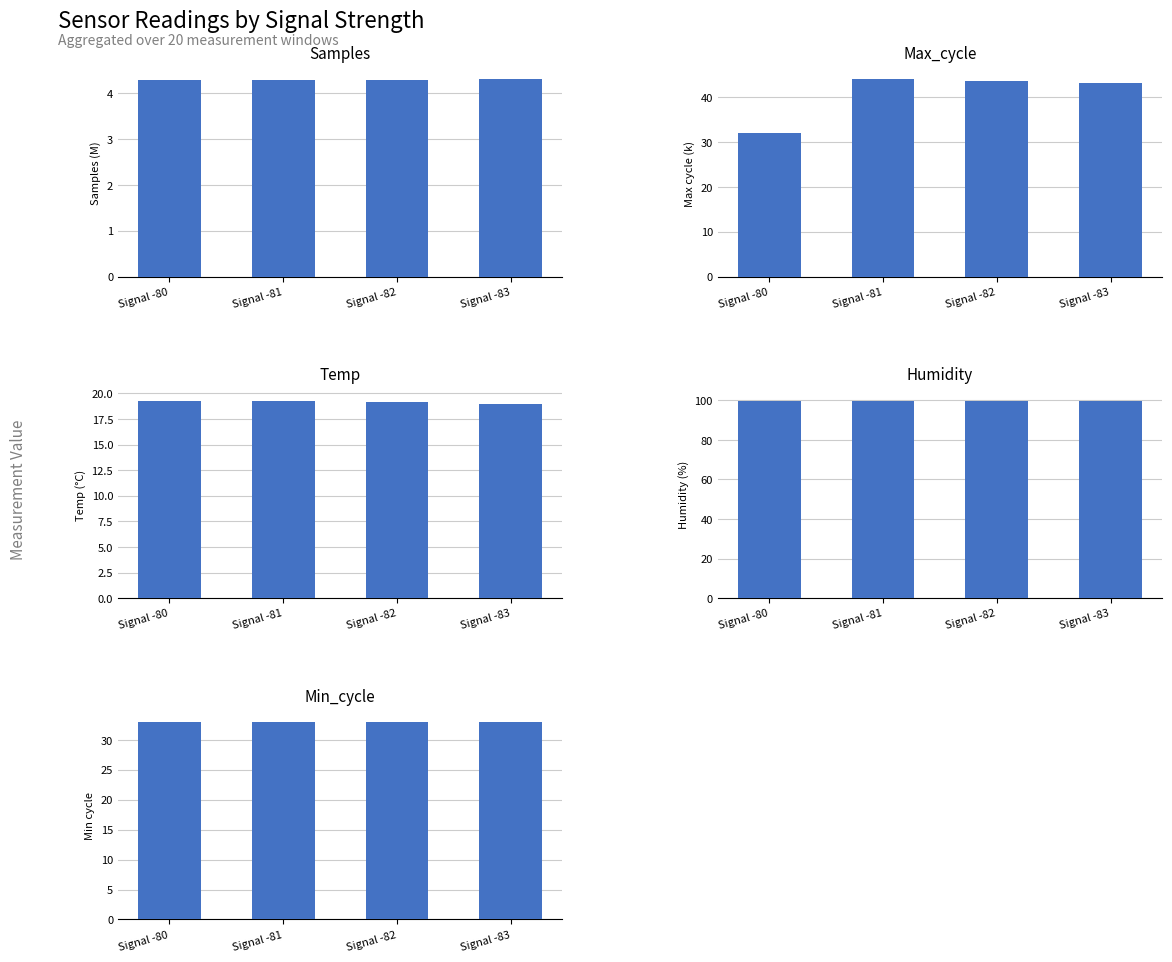

Reading left to right, transcribe all the data shown in this chart.

Samples: 4.3	4.3	4.3	4.3
Max_cycle: 32.1	44.0	43.7	43.2
Temp: 19.3	19.2	19.2	19.0
Humidity: 99.9	99.9	99.9	99.9
Min_cycle: 33.0	33.0	33.0	33.0